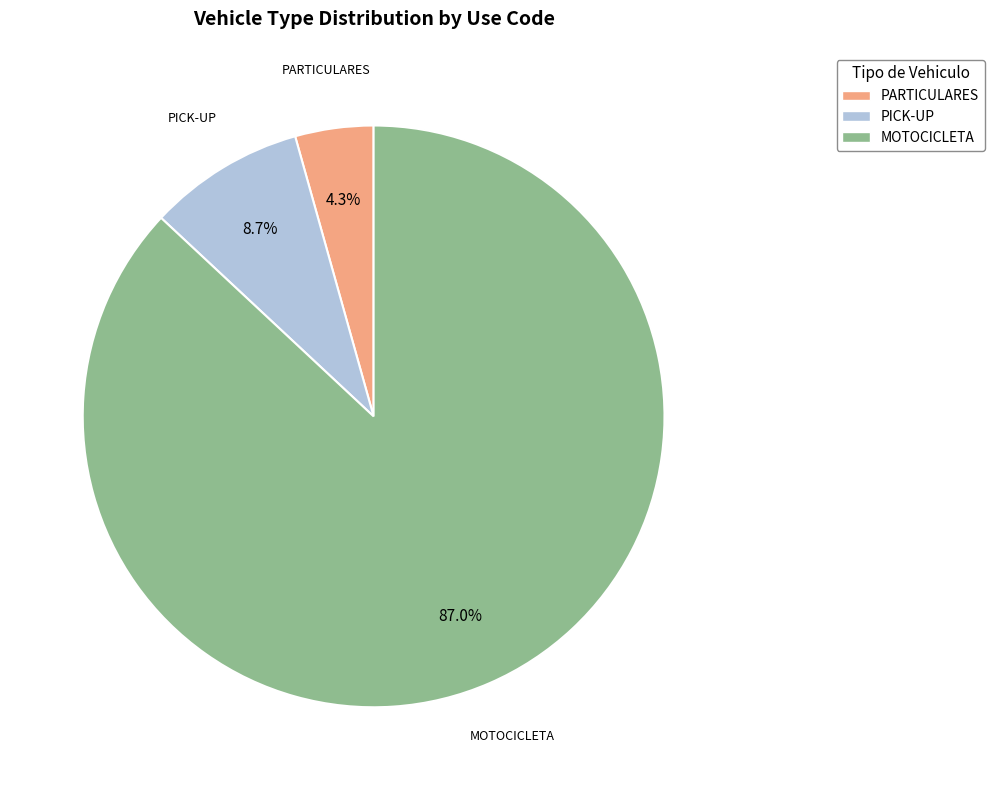

To the nearest percent, what portion does PICK-UP represent?

9%